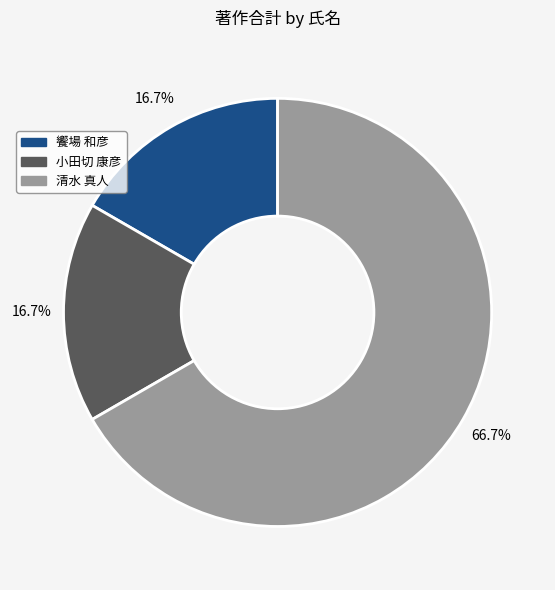

Is there a majority slice in this chart?

Yes